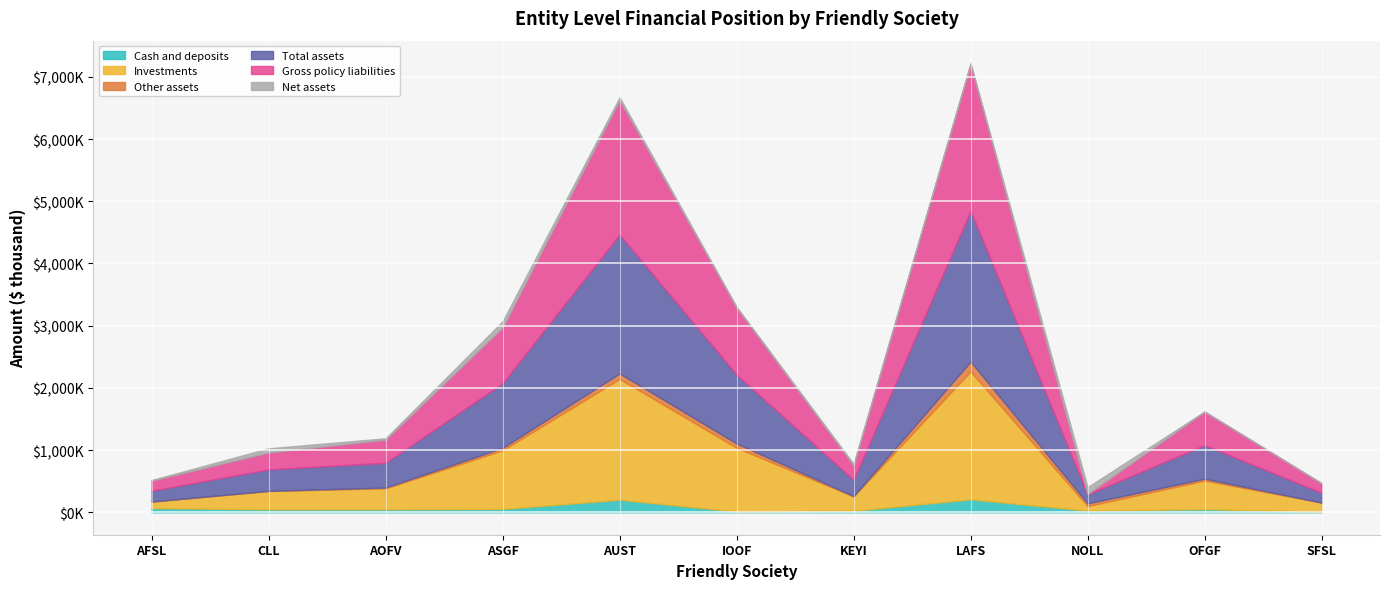

Is it true that Net assets equals 16851.4 at AFSL?

False